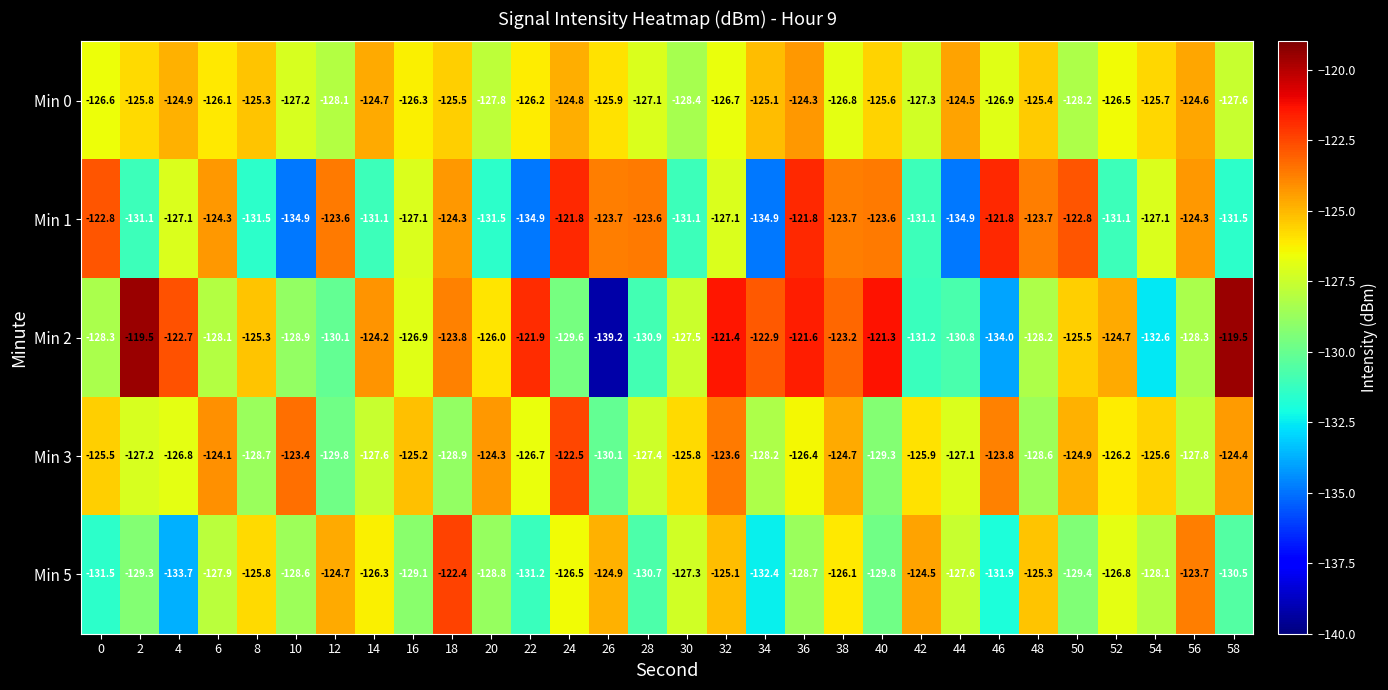

What is the spread (max minus min) of values at 44?

10.4